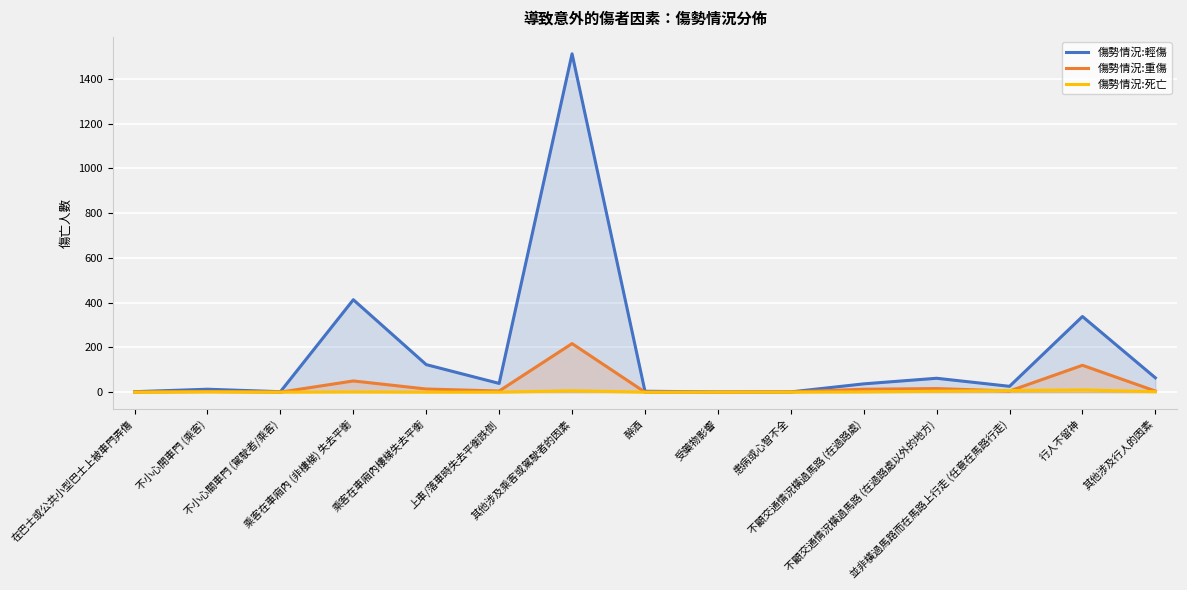

Where is 傷勢情況:重傷 nearest to the value 108?

行人不留神